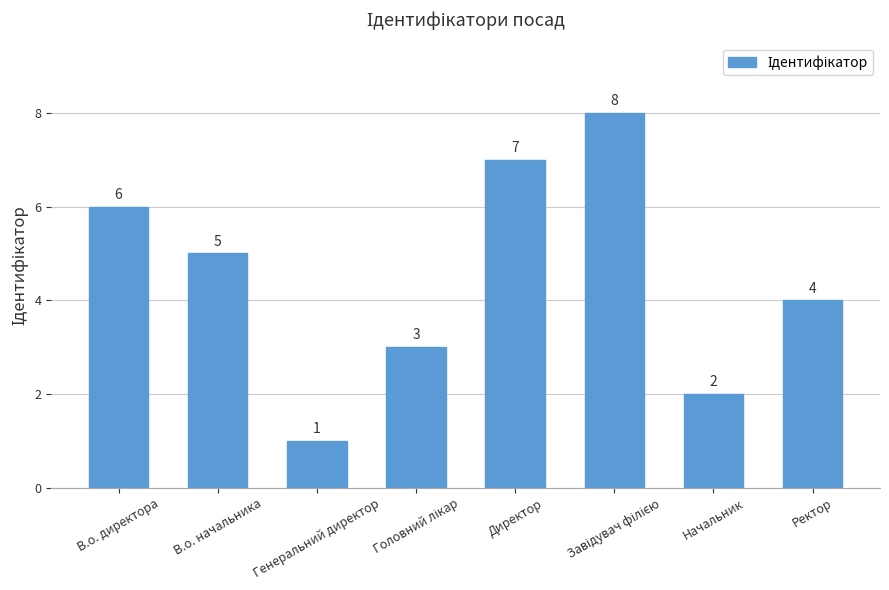

What is the difference between the second highest and minimum values?

6